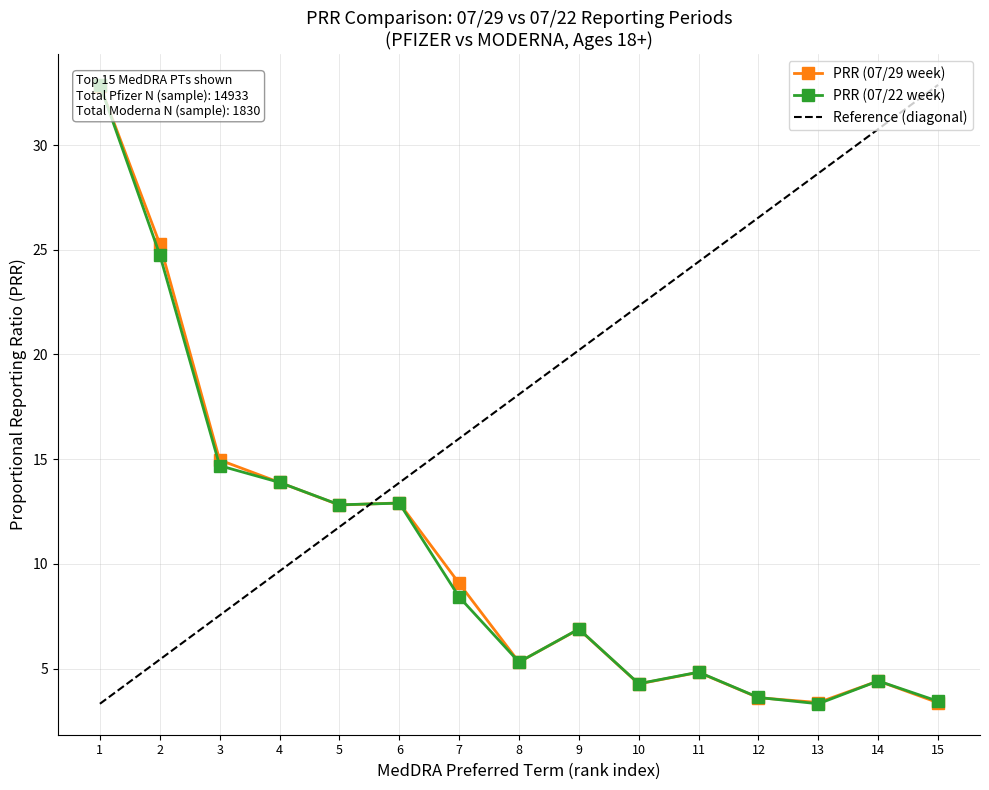

Which series ends up on top after the final intersection of PRR (07/22) and PRR (07/29)?

PRR (07/29)